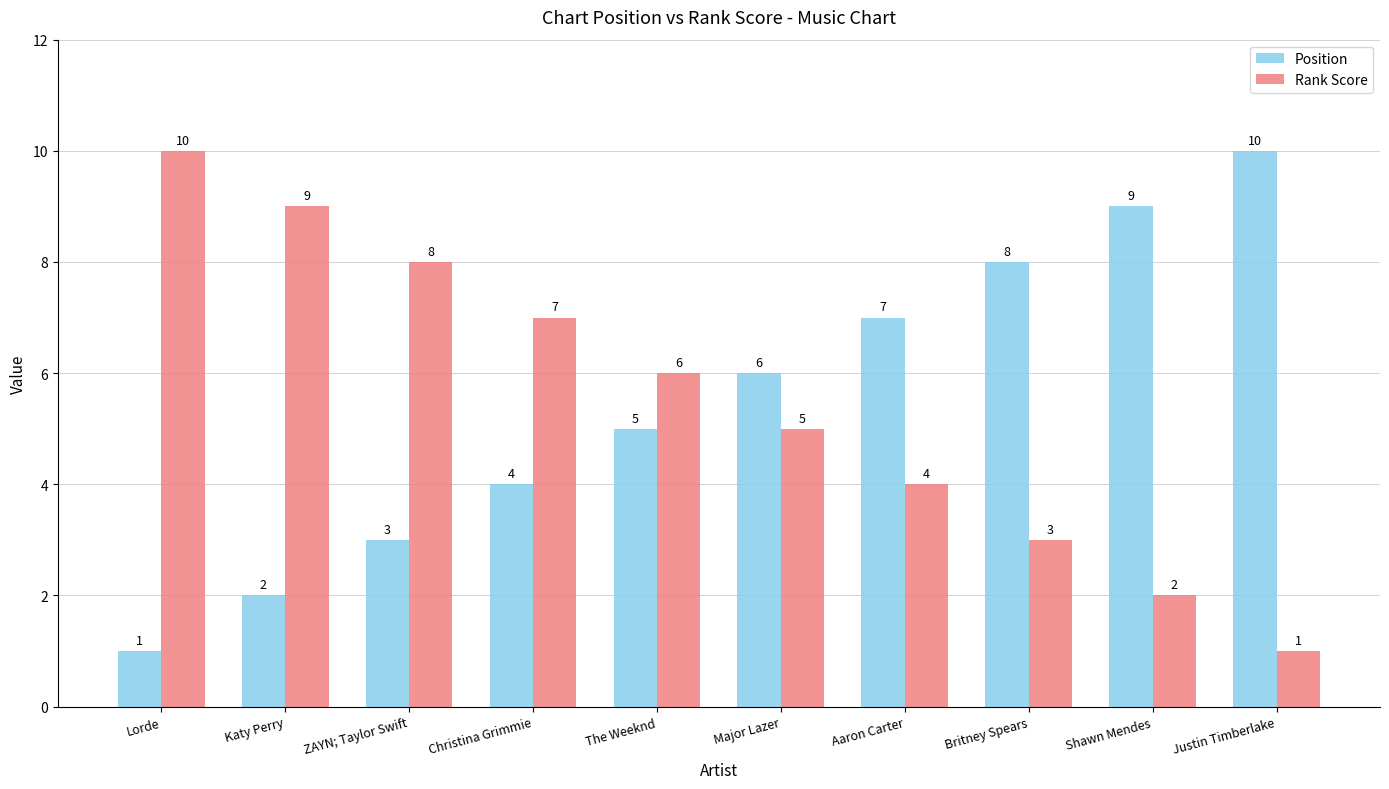

Is it true that Rank Score equals 6 at Aaron Carter?

False